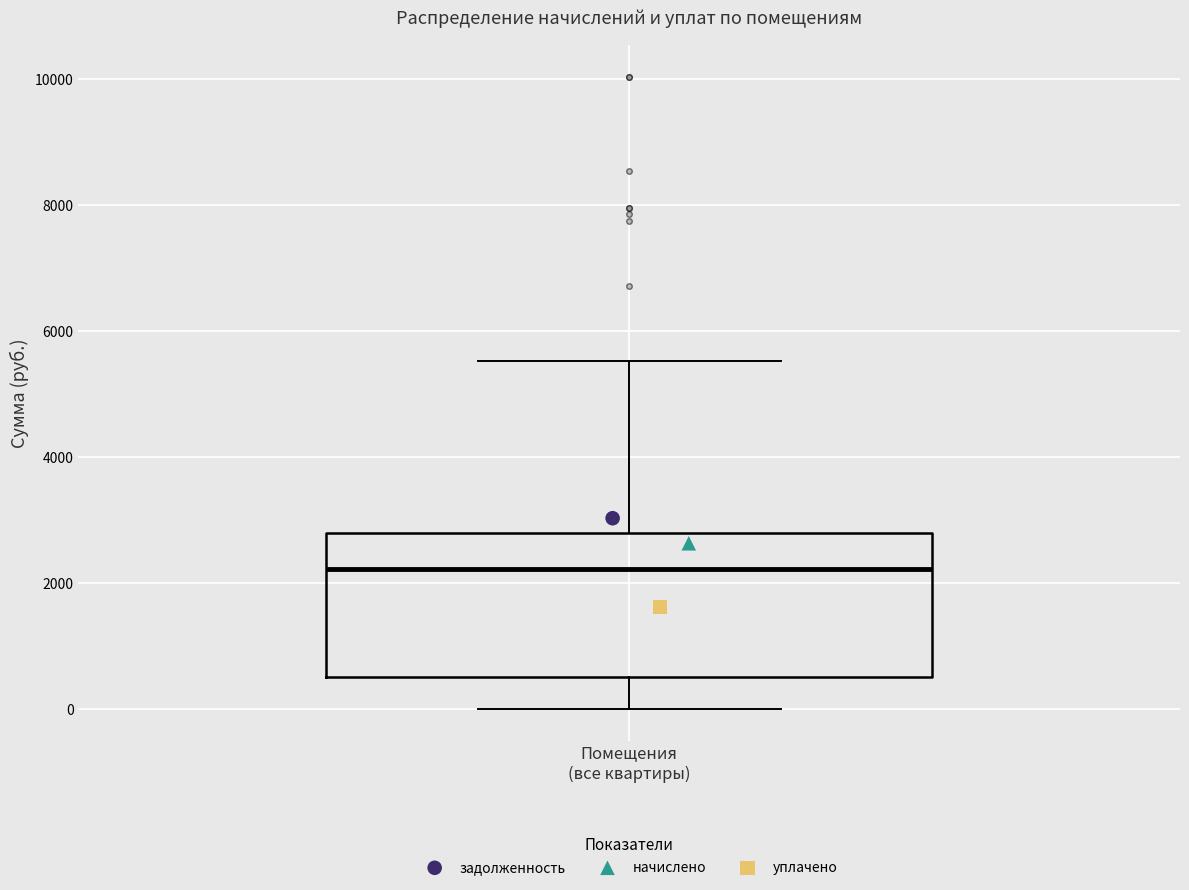

Read this box plot against the y-axis: the position of the median line, the range covered by the box, and the ends of both whiskers. The values are not printed on the chart, so give them approximately, as read against the axis.

median 2200, box 600 to 2800, whiskers 0 to 5600